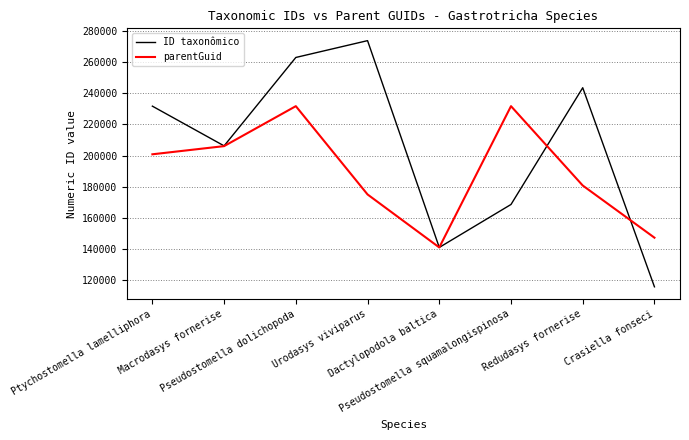

Is it true that ID taxonômico equals 369343 at Urodasys viviparus?

False